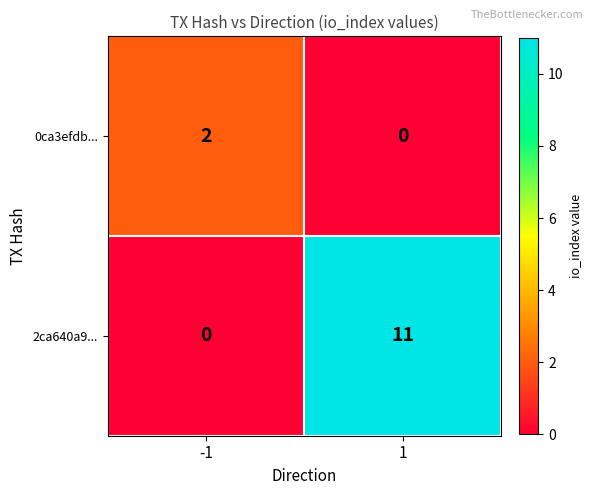

What is the difference between the maximum and minimum values in the 2ca640a9... series?

11